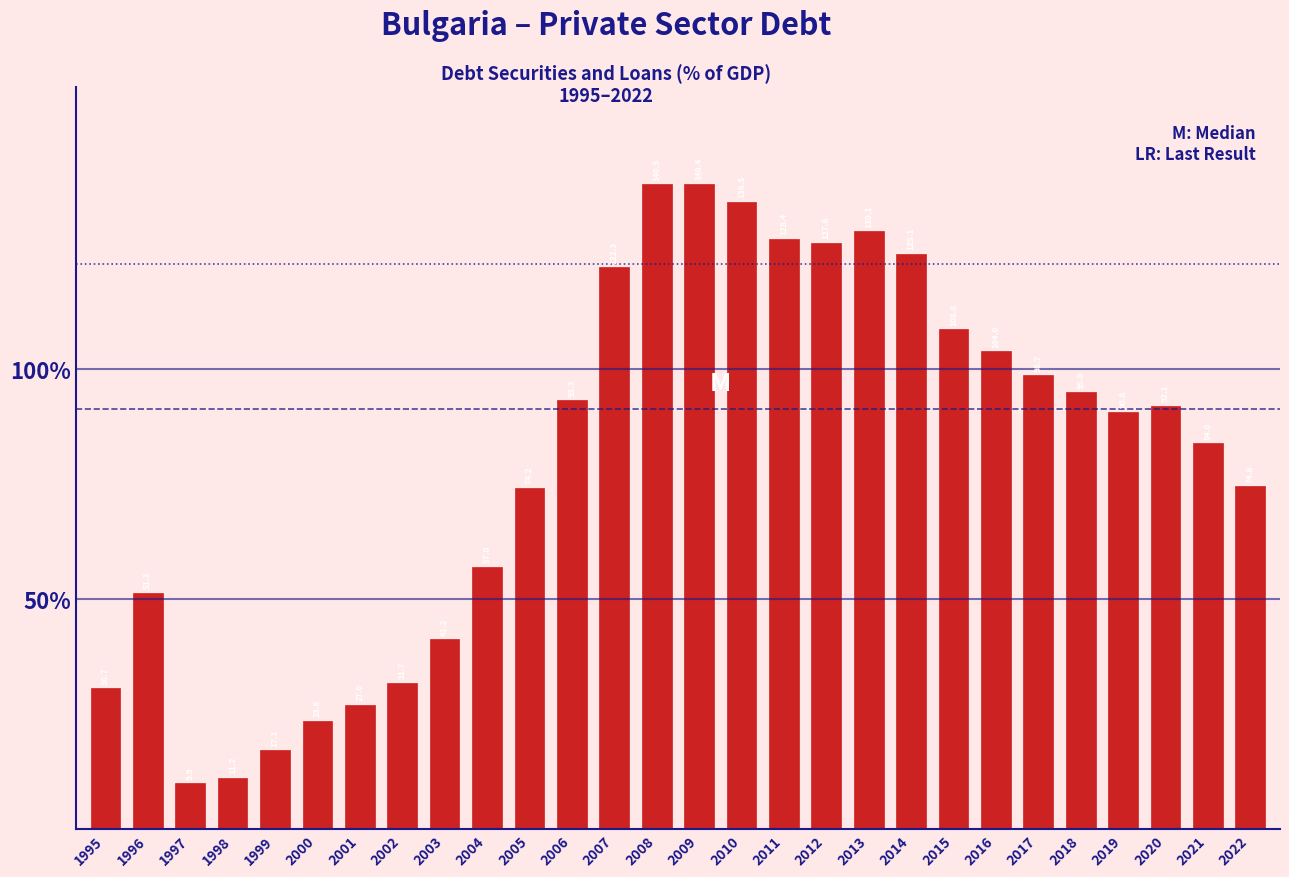

Reading left to right, transcribe all the data shown in this chart.

1995=30.7	1996=51.3	1997=9.9	1998=11.2	1999=17.1	2000=23.6	2001=27.0	2002=31.7	2003=41.2	2004=57.0	2005=74.2	2006=93.3	2007=122.3	2008=140.3	2009=140.4	2010=136.5	2011=128.4	2012=127.6	2013=130.1	2014=125.1	2015=108.8	2016=104.0	2017=98.7	2018=95.0	2019=90.8	2020=92.1	2021=84.0	2022=74.6